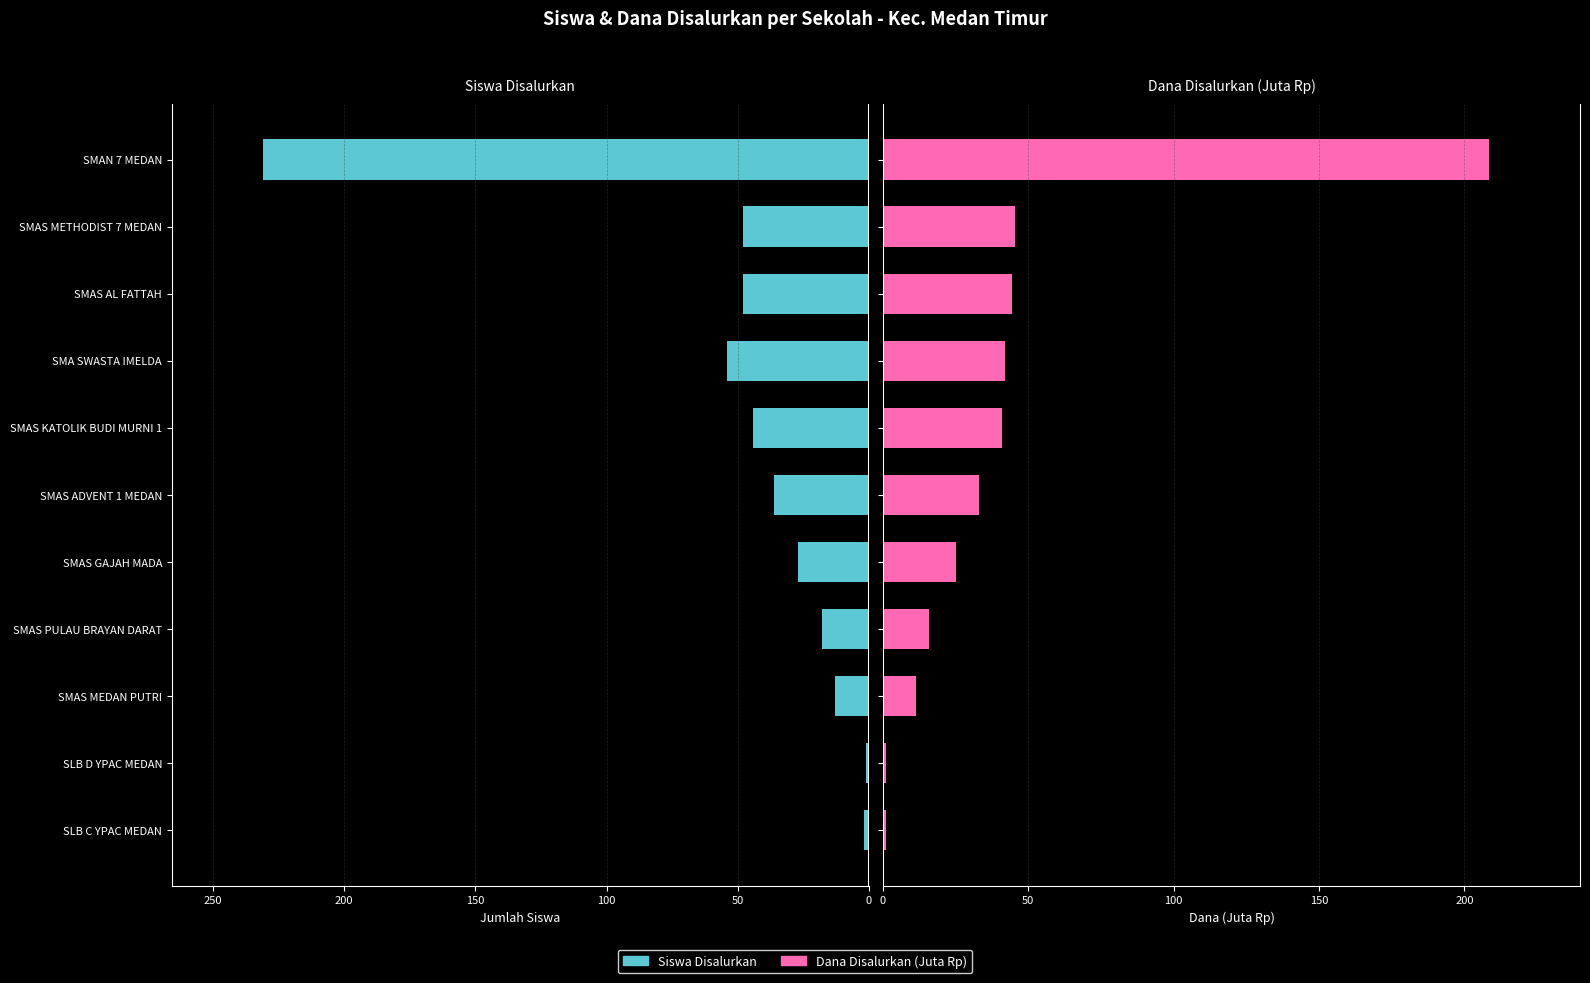

How many data points in Dana Disalurkan (Juta Rp) are less than 33?

5